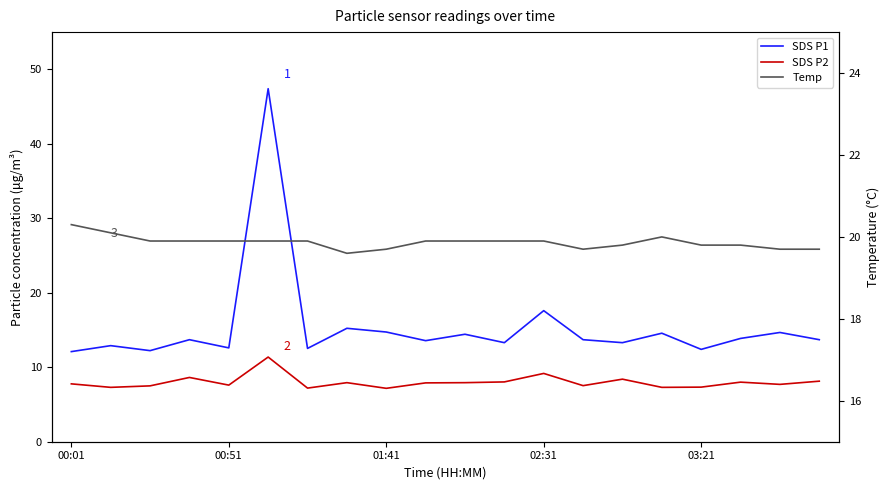

What is the highest value of the SDS P1 series?

47.4